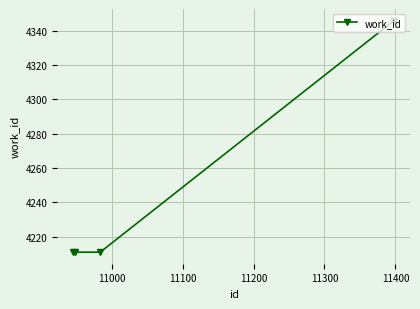

What is the difference between the maximum and second lowest values?

135